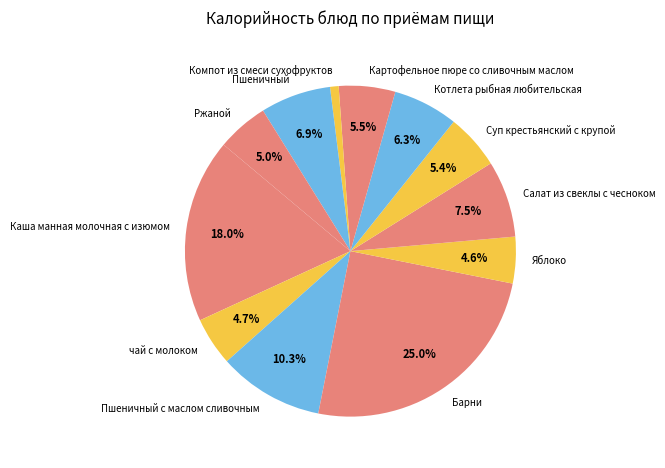

True or false: Пшеничный с маслом сливочным accounts for 19% of the total.

False